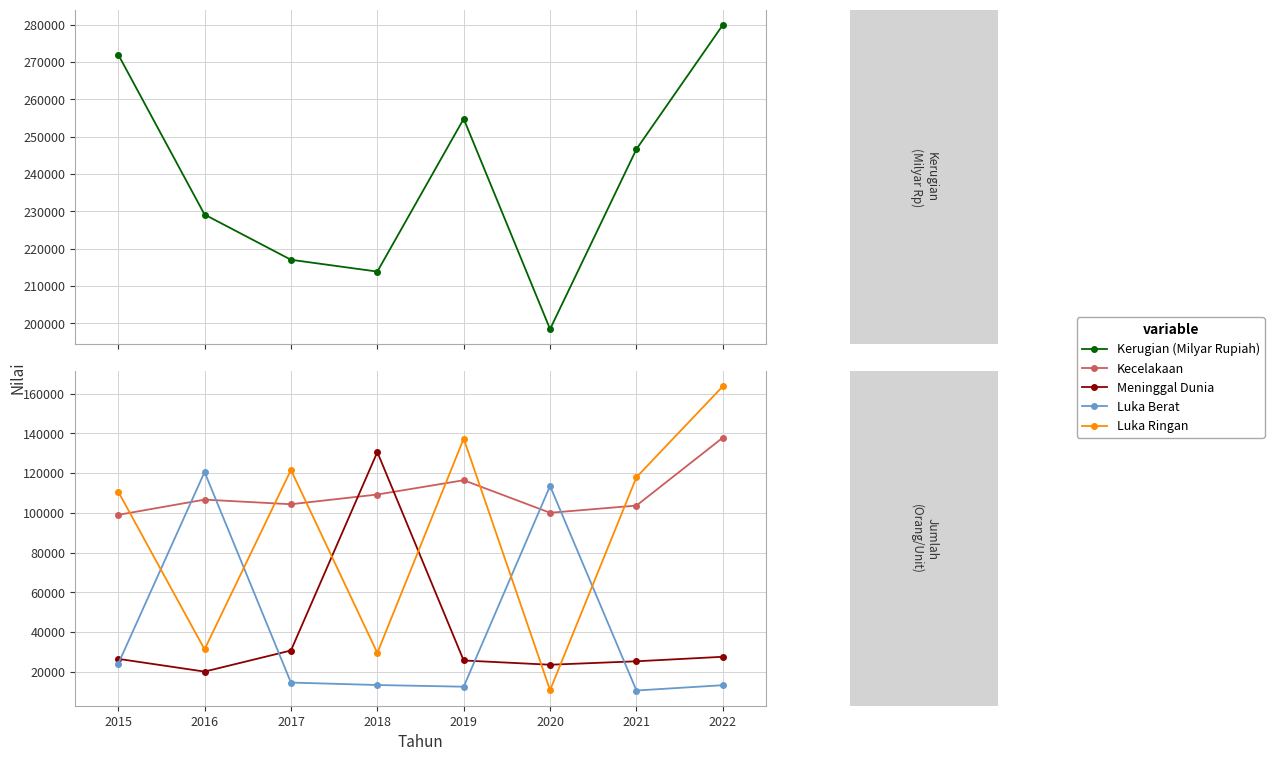

After their last crossing, which series has the higher values: Meninggal Dunia or Luka Ringan?

Luka Ringan